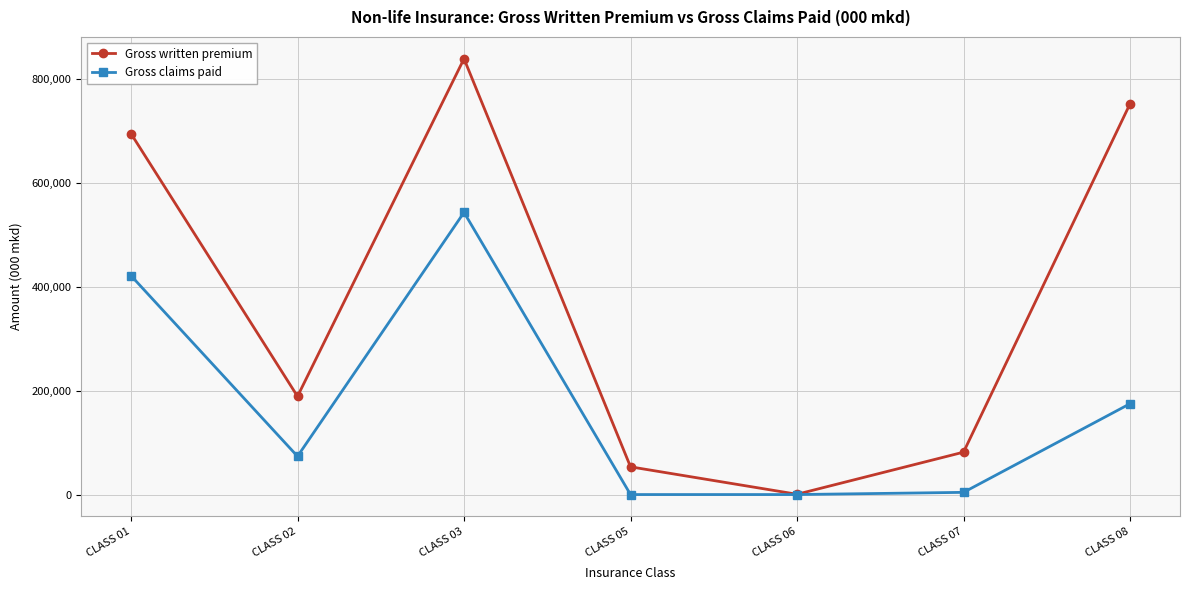

What is the total value across all series at CLASS 03?

1380940